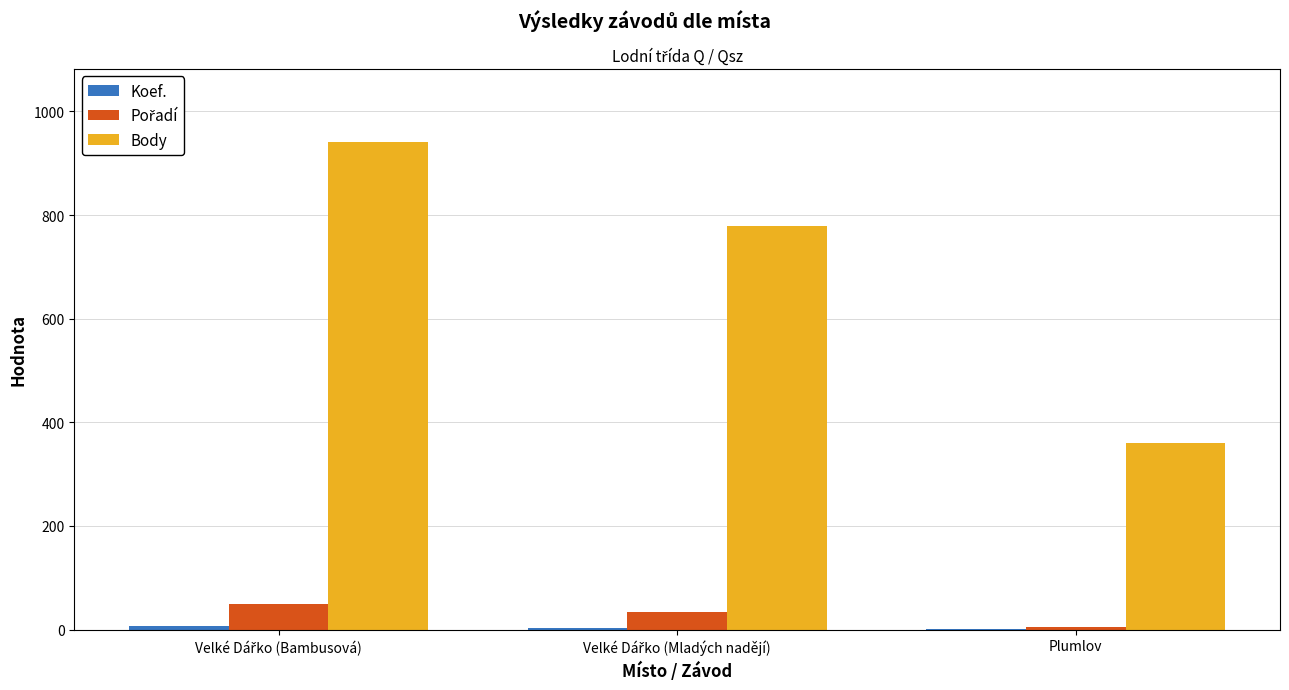

Which series has the largest total across all categories?

Body